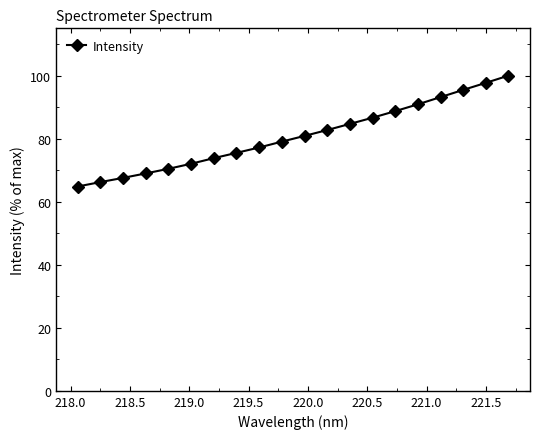

What is the smallest value displayed?

64.8